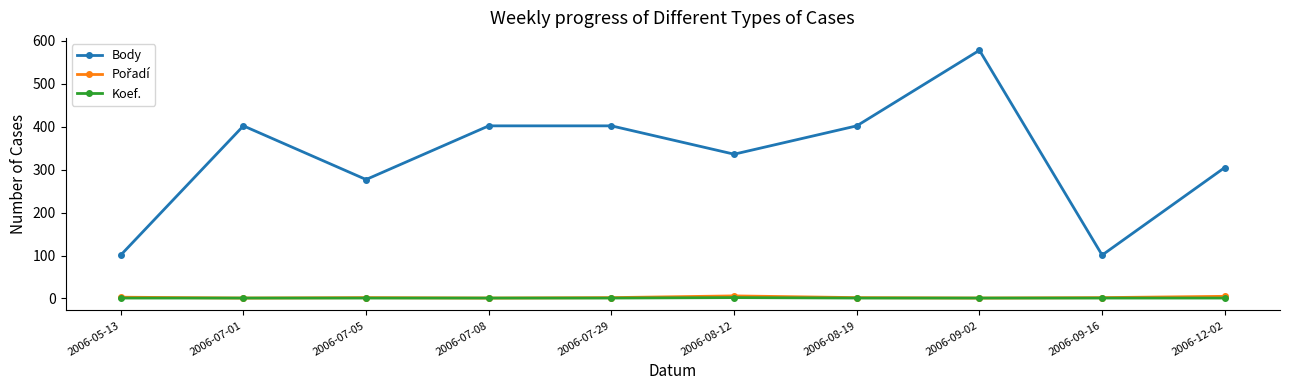

At which category does the chart reach its peak across all series?

2006-09-02